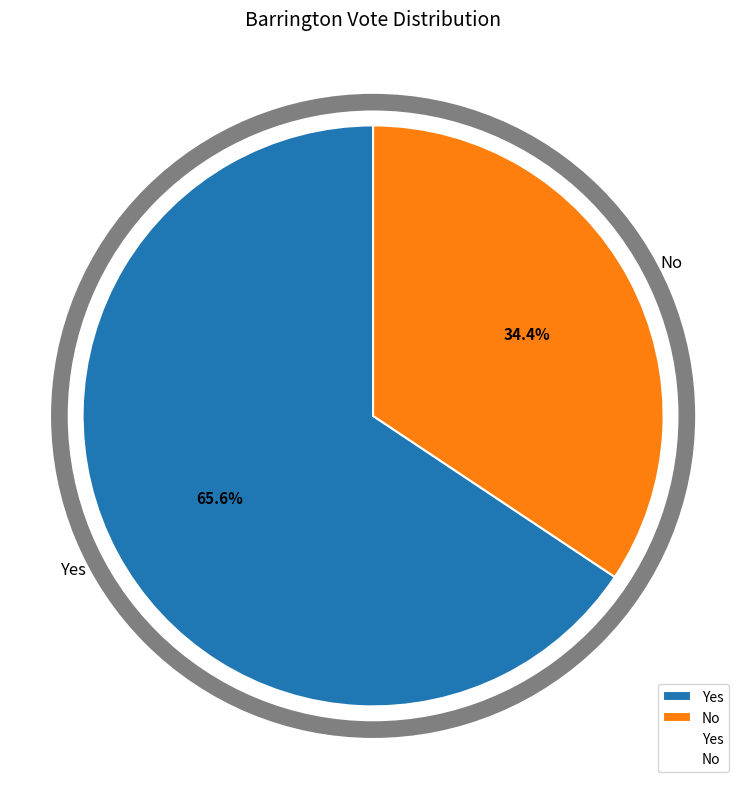

Between No and Yes, which is larger?

Yes